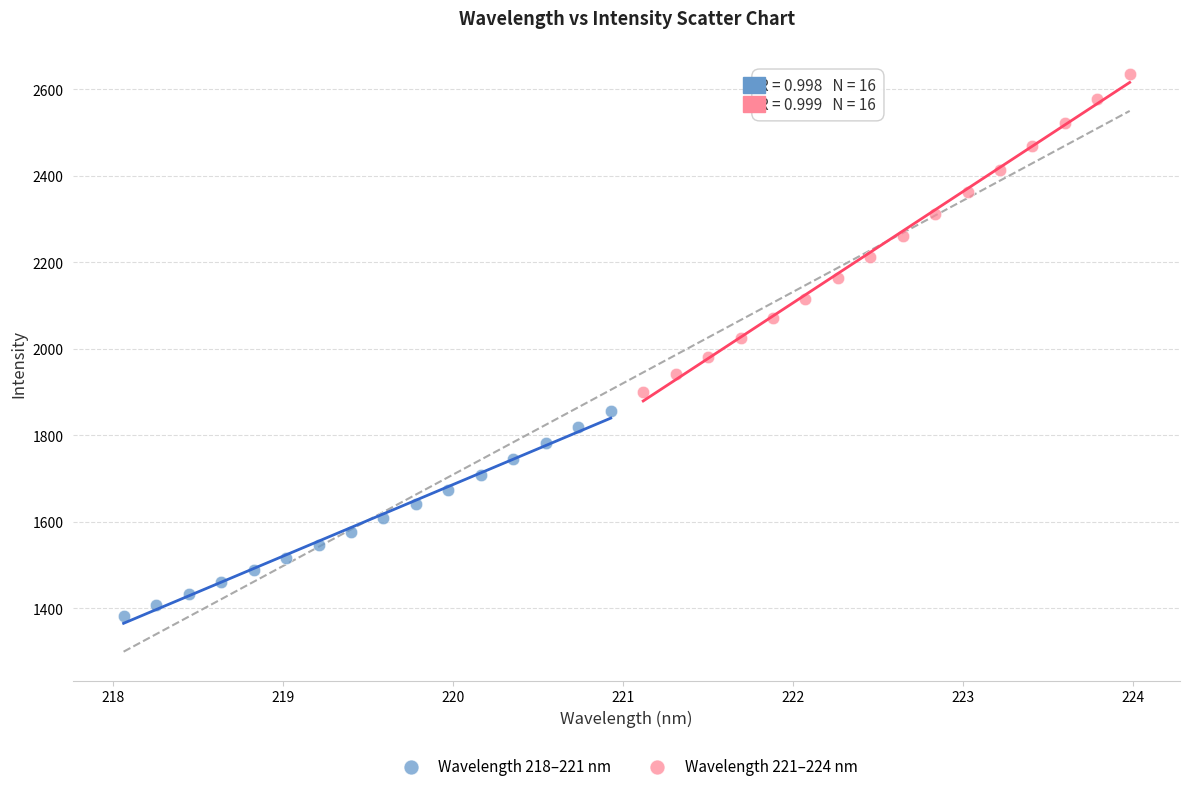

Which series has the largest Y range (max minus min)?

Wavelength 221–224 nm